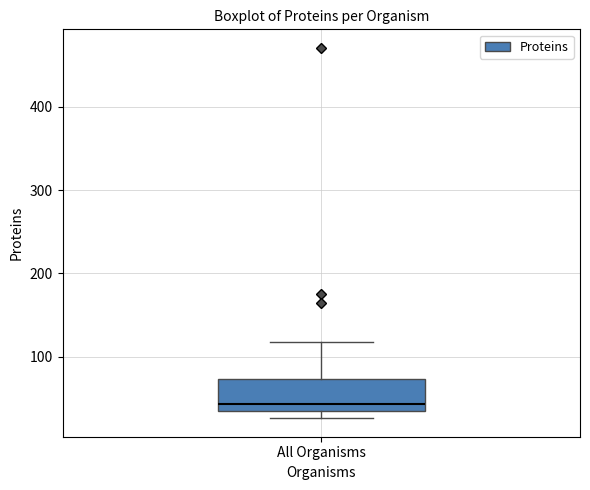

Where is the upper edge of the box for All Organisms on the y-axis? The values are not printed on the chart, so give them approximately, as read against the axis.

70